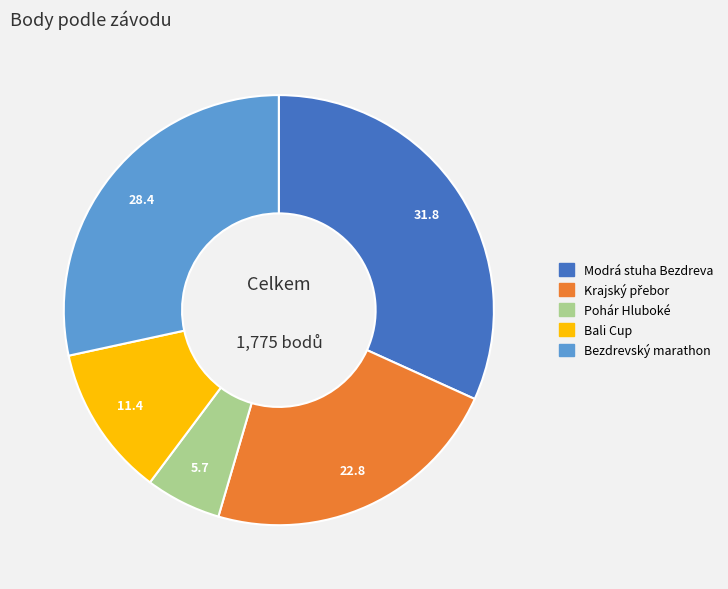

Is there any slice that represents more than half of the pie?

No